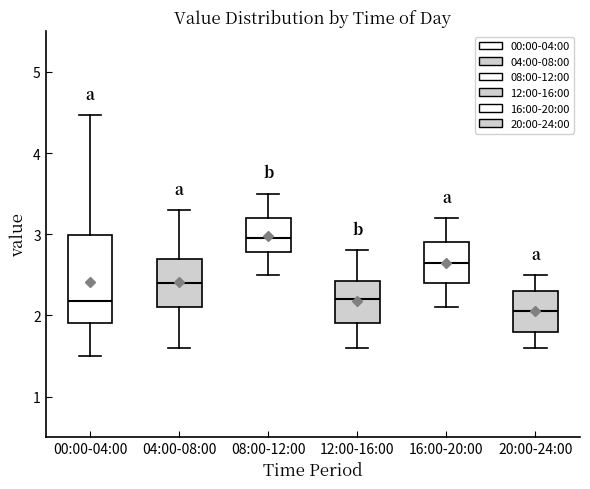

Reading left to right, read every box against the y-axis: the position of its median line, the range the box covers, and the ends of its whiskers. The values are not printed on the chart, so give them approximately, as read against the axis.

00:00-04:00: median 2.2, box 1.9 to 3.0, whiskers 1.5 to 4.5
04:00-08:00: median 2.4, box 2.1 to 2.7, whiskers 1.6 to 3.3
08:00-12:00: median 3.0, box 2.8 to 3.2, whiskers 2.5 to 3.5
12:00-16:00: median 2.2, box 1.9 to 2.4, whiskers 1.6 to 2.8
16:00-20:00: median 2.7, box 2.4 to 2.9, whiskers 2.1 to 3.2
20:00-24:00: median 2.1, box 1.8 to 2.3, whiskers 1.6 to 2.5